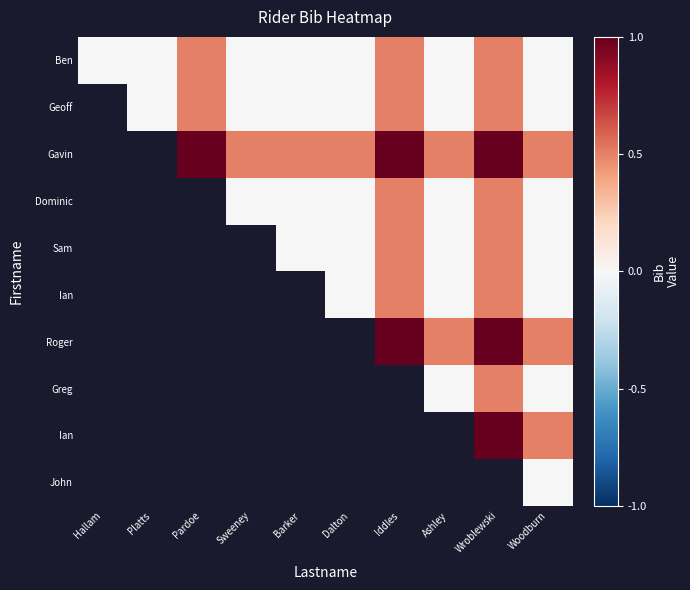

Between Wroblewski and Hallam, which is larger?

Wroblewski